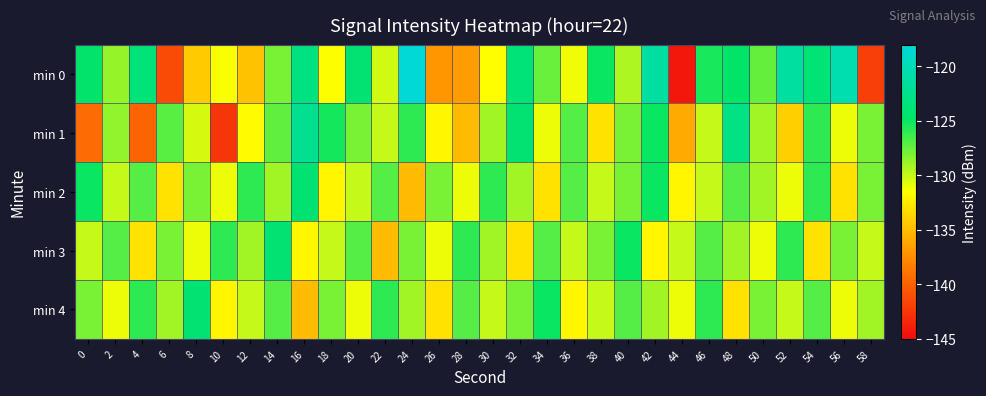

Reading left to right, what are all the values shown in this chart?

min 0: 0=-124.4	2=-128.7	4=-123.7	6=-141.2	8=-134.3	10=-131.4	12=-134.7	14=-127.9	16=-123.1	18=-131.4	20=-124.0	22=-130.2	24=-118.3	26=-137.0	28=-136.7	30=-131.6	32=-123.6	34=-127.6	36=-131.2	38=-125.0	40=-129.3	42=-121.4	44=-144.3	46=-125.4	48=-124.7	50=-127.5	52=-121.3	54=-123.8	56=-120.5	58=-142.0
min 1: 0=-139.4	2=-128.6	4=-139.7	6=-127.1	8=-130.4	10=-142.5	12=-131.6	14=-127.3	16=-122.3	18=-125.3	20=-128.0	22=-130.0	24=-126.0	26=-132.0	28=-135.0	30=-129.0	32=-124.0	34=-131.0	36=-127.0	38=-133.0	40=-128.0	42=-125.0	44=-136.0	46=-130.0	48=-123.0	50=-129.0	52=-134.0	54=-126.0	56=-131.0	58=-128.0
min 2: 0=-125.0	2=-130.0	4=-127.0	6=-133.0	8=-128.0	10=-131.0	12=-126.0	14=-129.0	16=-124.0	18=-132.0	20=-130.0	22=-127.0	24=-135.0	26=-128.0	28=-131.0	30=-126.0	32=-129.0	34=-133.0	36=-127.0	38=-130.0	40=-128.0	42=-125.0	44=-132.0	46=-130.0	48=-127.0	50=-129.0	52=-131.0	54=-126.0	56=-133.0	58=-128.0
min 3: 0=-130.0	2=-127.0	4=-133.0	6=-128.0	8=-131.0	10=-126.0	12=-129.0	14=-124.0	16=-132.0	18=-130.0	20=-127.0	22=-135.0	24=-128.0	26=-131.0	28=-126.0	30=-129.0	32=-133.0	34=-127.0	36=-130.0	38=-128.0	40=-125.0	42=-132.0	44=-130.0	46=-127.0	48=-129.0	50=-131.0	52=-126.0	54=-133.0	56=-128.0	58=-130.0
min 4: 0=-128.0	2=-131.0	4=-126.0	6=-129.0	8=-124.0	10=-132.0	12=-130.0	14=-127.0	16=-135.0	18=-128.0	20=-131.0	22=-126.0	24=-129.0	26=-133.0	28=-127.0	30=-130.0	32=-128.0	34=-125.0	36=-132.0	38=-130.0	40=-127.0	42=-129.0	44=-131.0	46=-126.0	48=-133.0	50=-128.0	52=-130.0	54=-127.0	56=-131.0	58=-129.0